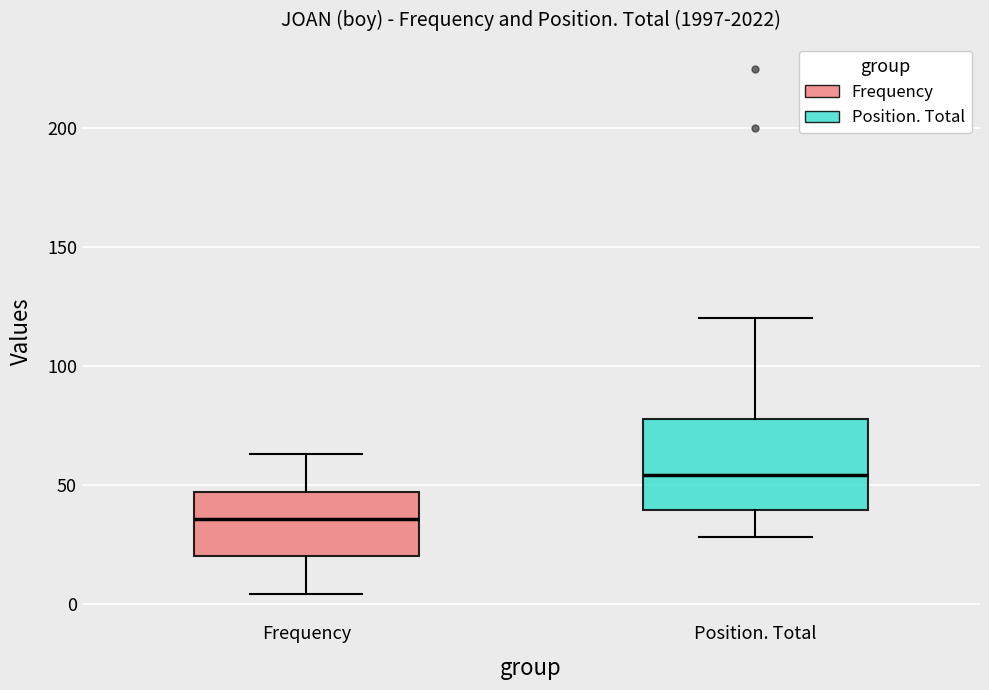

Reading left to right, transcribe this box plot: for each box, give where its median line is, the range the box spans, and where its two whiskers end, as read against the y-axis. The values are not printed on the chart, so give them approximately, as read against the axis.

Frequency: median 35, box 20 to 45, whiskers 5 to 65
Position. Total: median 55, box 40 to 80, whiskers 30 to 120